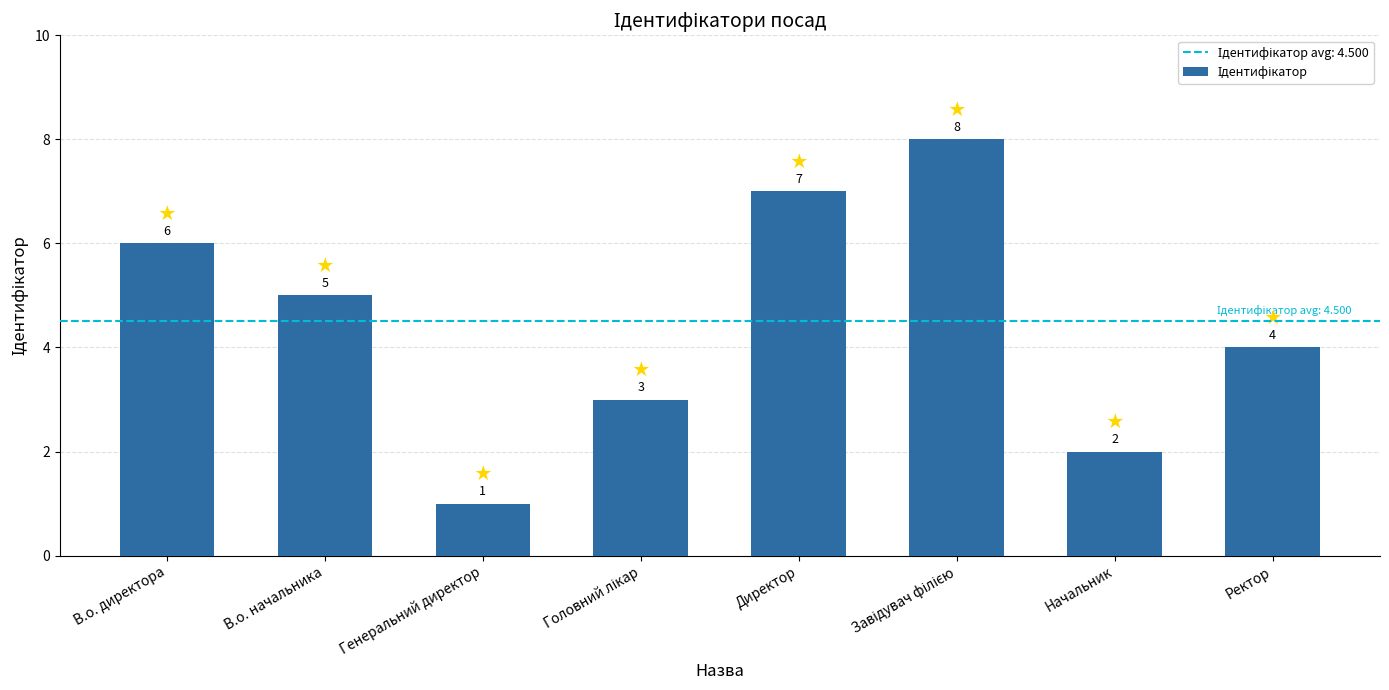

What is the maximum value shown in the chart?

8